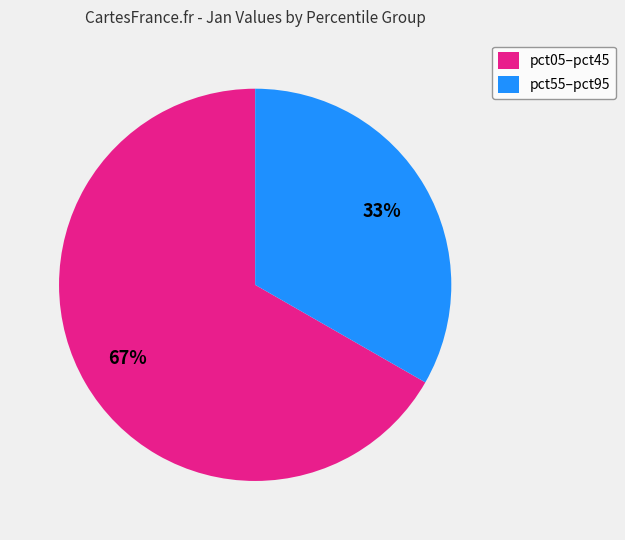

To the nearest percent, what is the average slice percentage?

50%